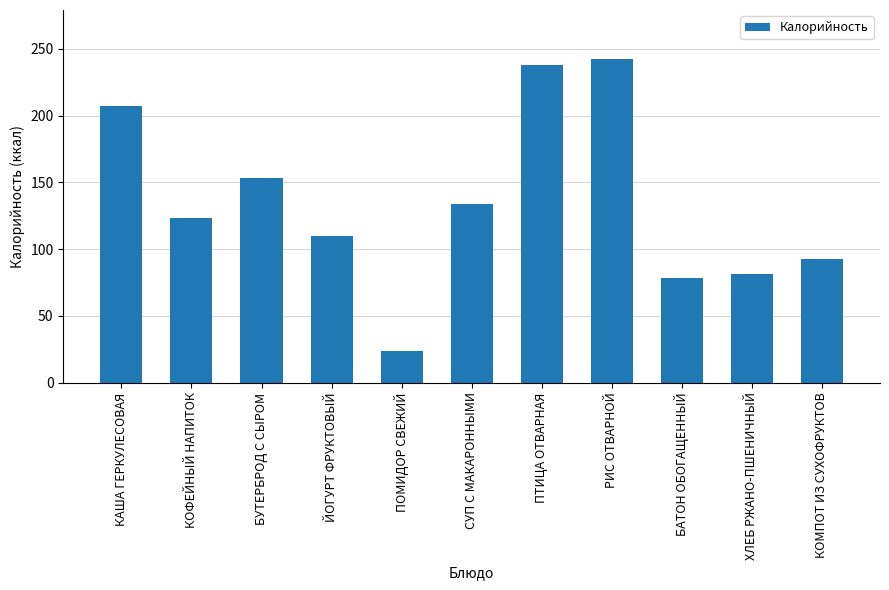

What is the minimum value shown in the chart?

24.0